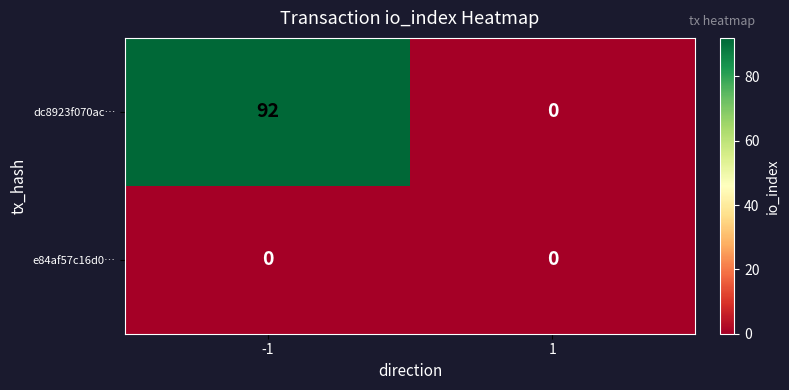

Which series has the largest range (max minus min)?

dc8923f070ac…